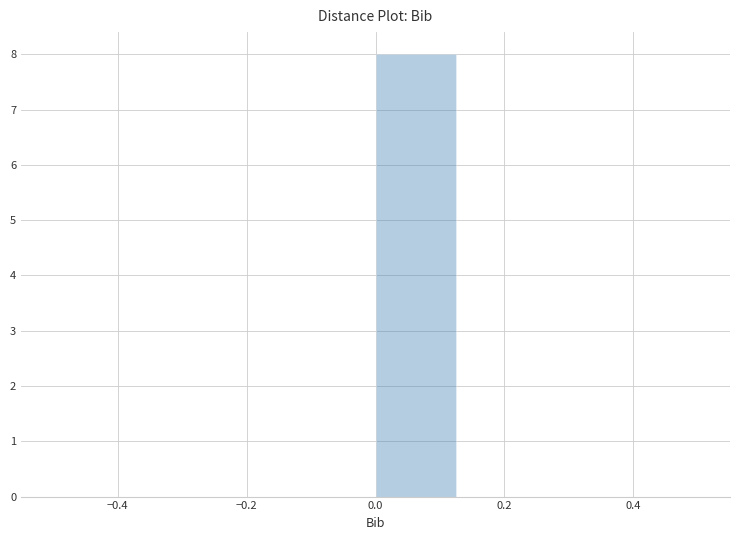

Reading left to right, transcribe this chart: for each bar, give the range it covers on the x-axis and its height. Neither the bar edges nor the heights are printed on the chart, so give them approximately, as read against the axes.

-0.500 to -0.375: 0
-0.375 to -0.250: 0
-0.250 to -0.125: 0
-0.125 to 0.000: 0
0.000 to 0.125: 8
0.125 to 0.250: 0
0.250 to 0.375: 0
0.375 to 0.500: 0